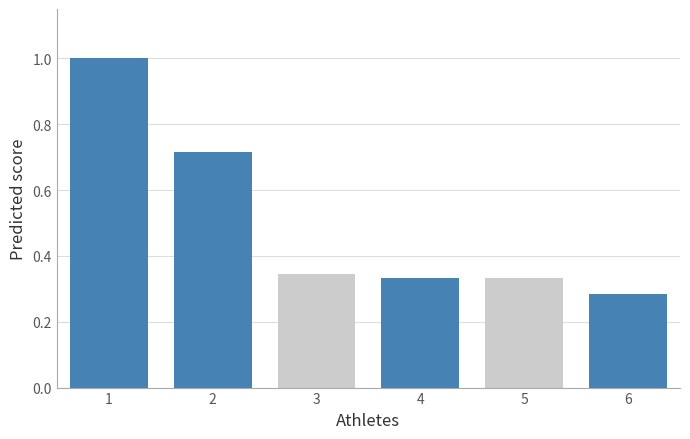

True or false: the data shows 0.2 at 6.

False